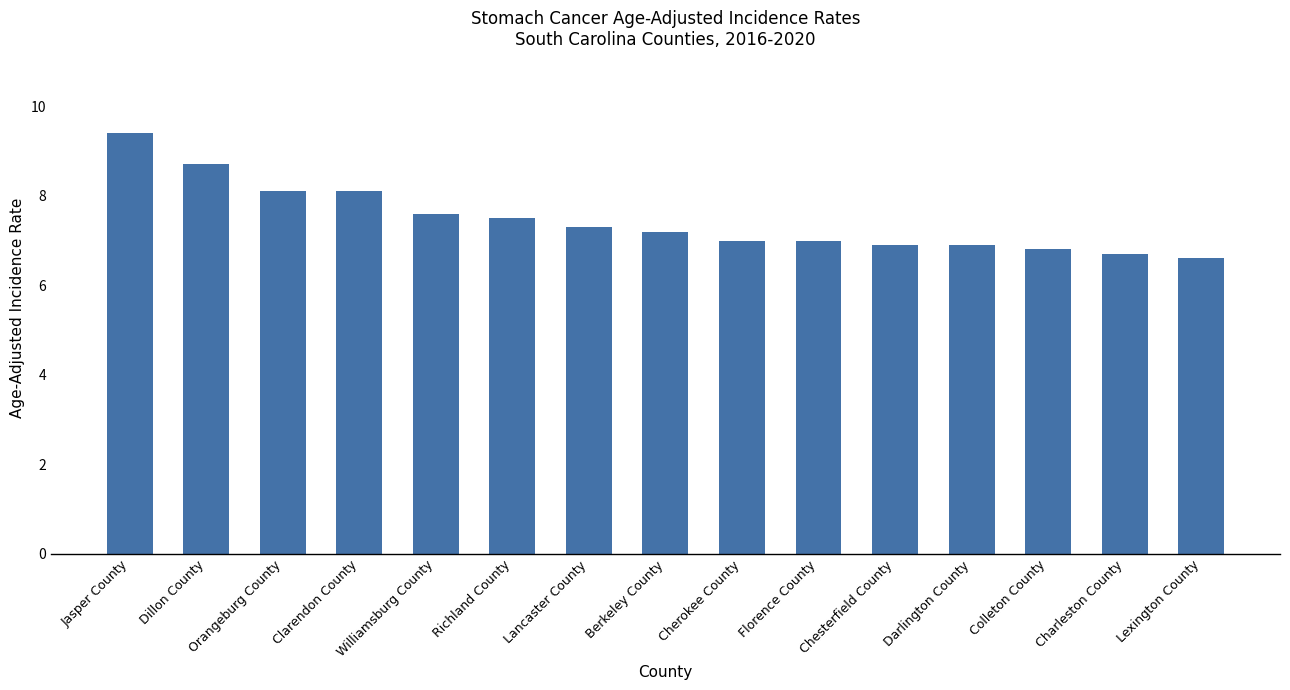

What is the change in value from Jasper County to Darlington County?

-2.5